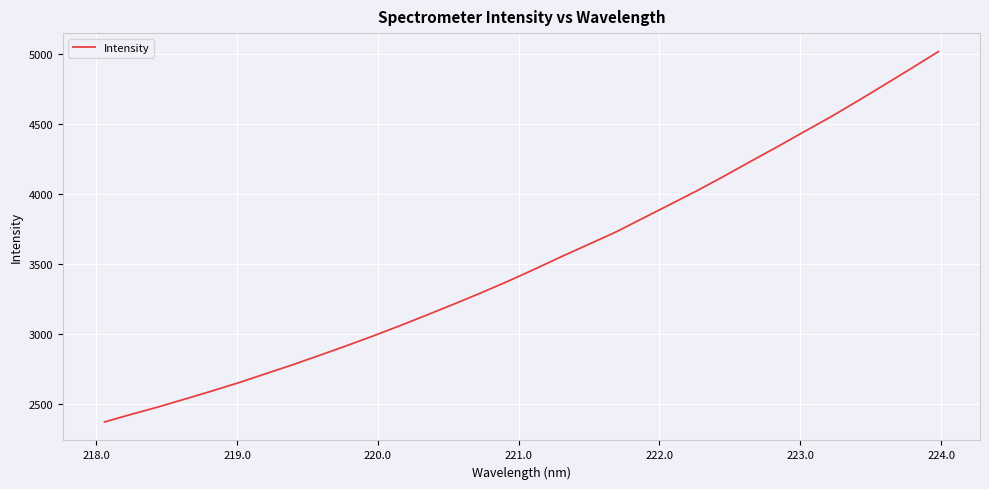

Is this an area chart (filled region under the line)?

No